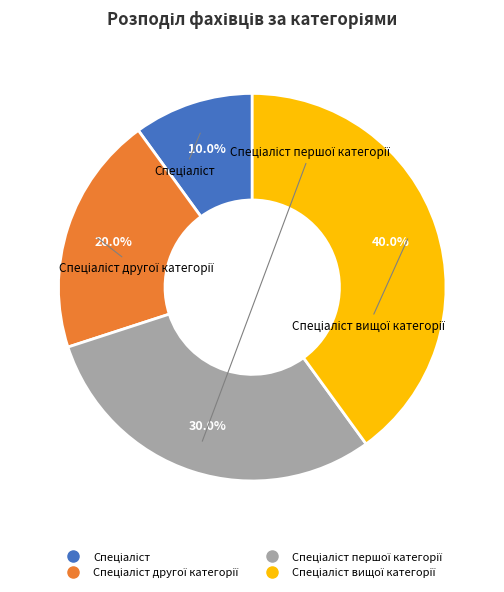

Is there a majority slice in this chart?

No